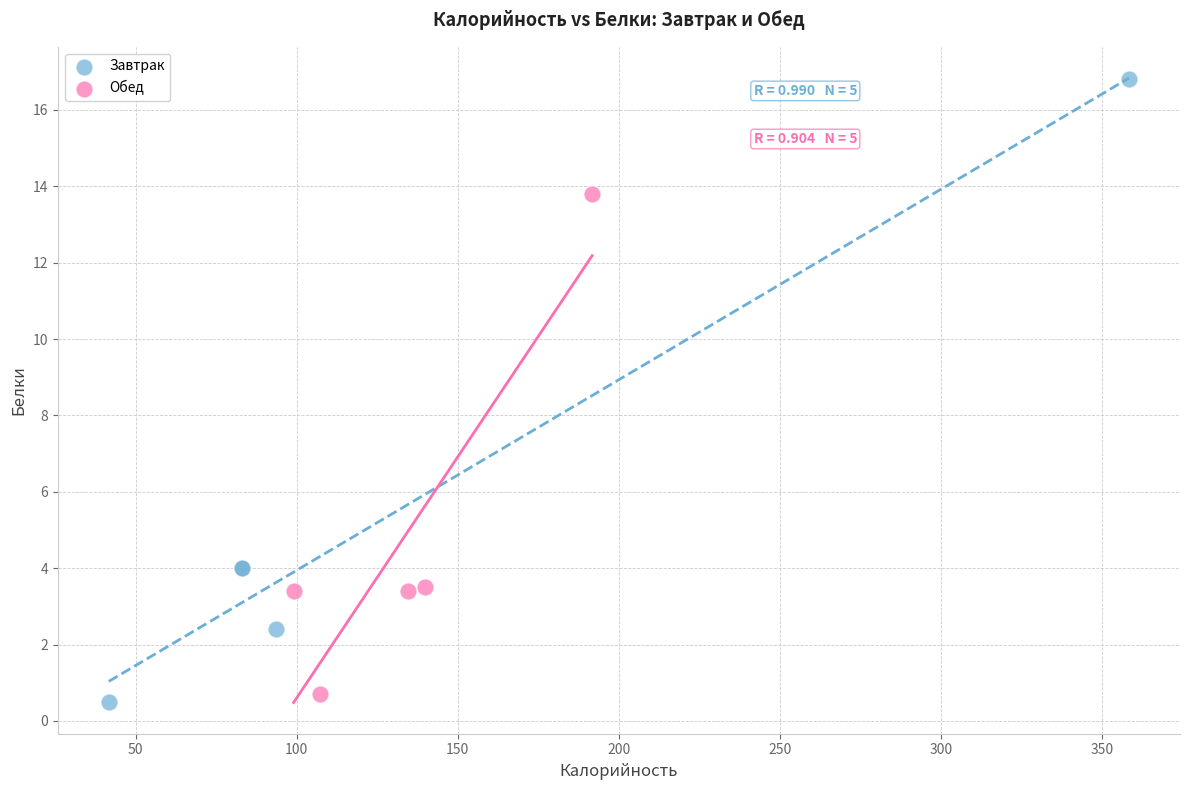

Which series reaches the maximum Y coordinate?

Завтрак